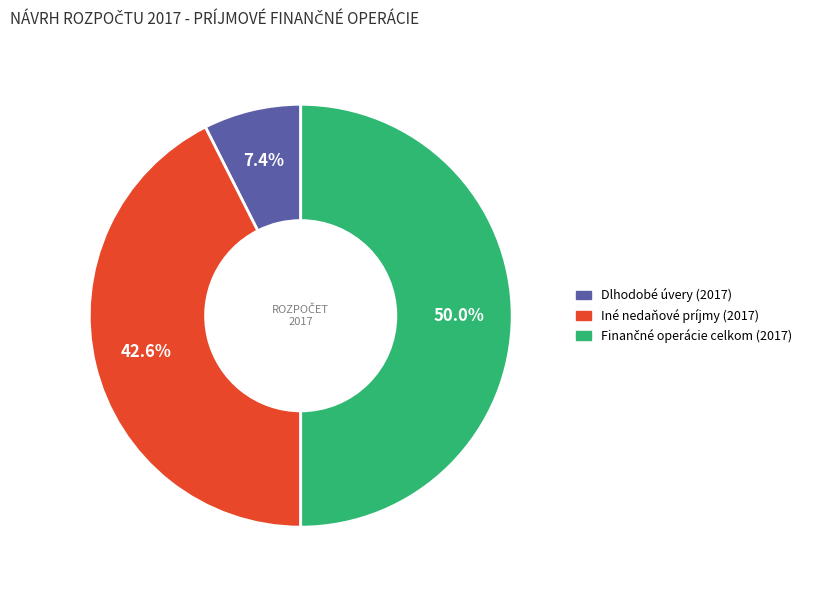

Count the number of slices in the pie.

3